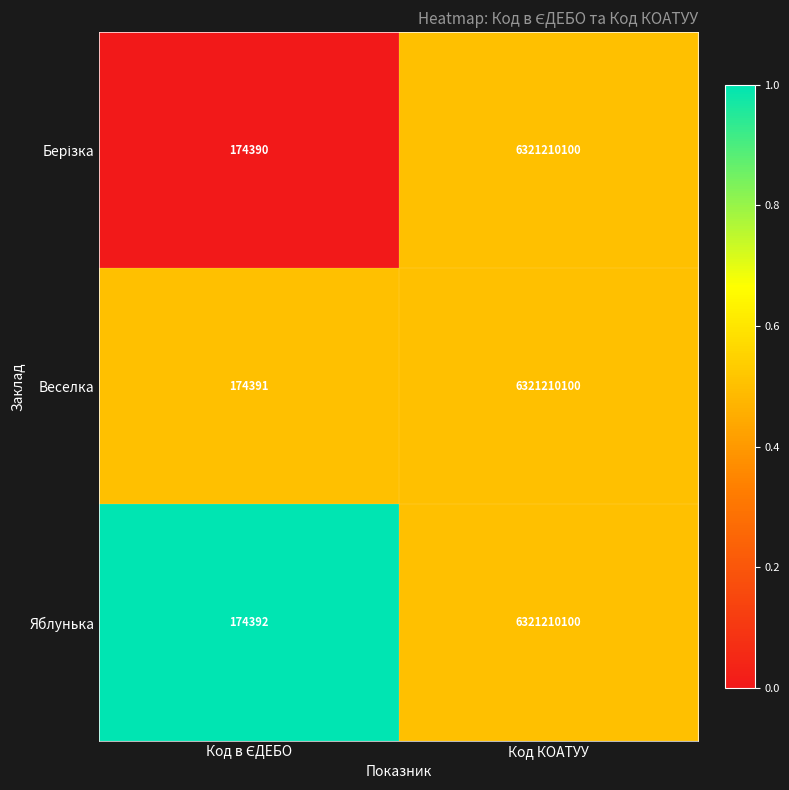

At which category is the sum across all series the highest?

Код КОАТУУ